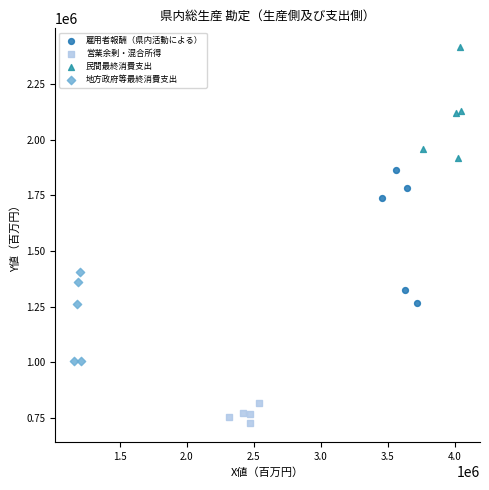

Which series has the largest Y range (max minus min)?

雇用者報酬（県内活動による）